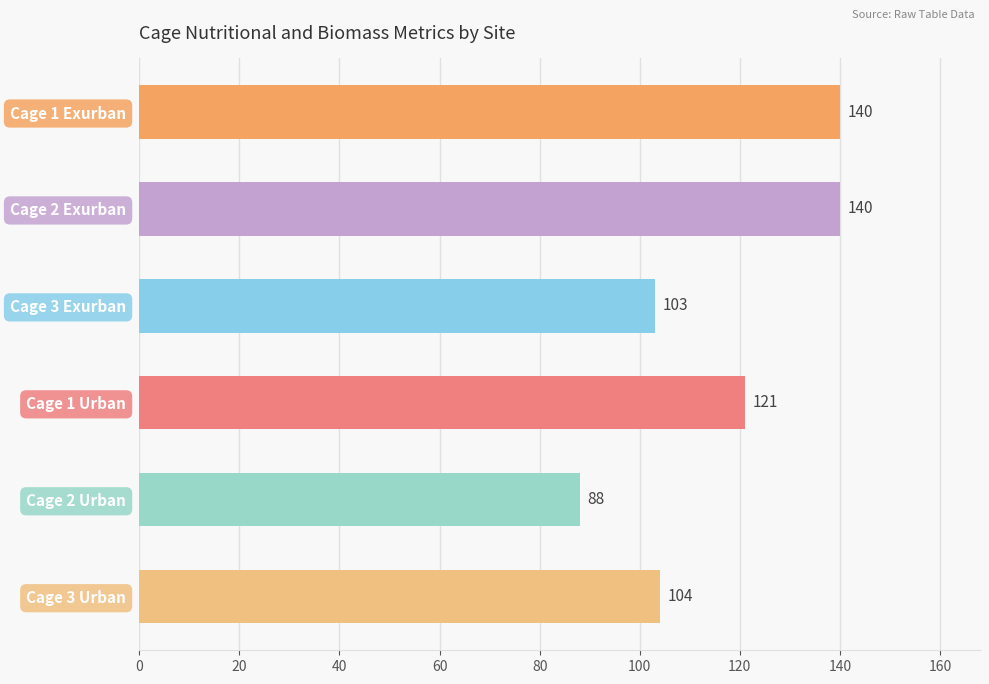

Is it true that the value at Cage 2 Exurban is 140?

True